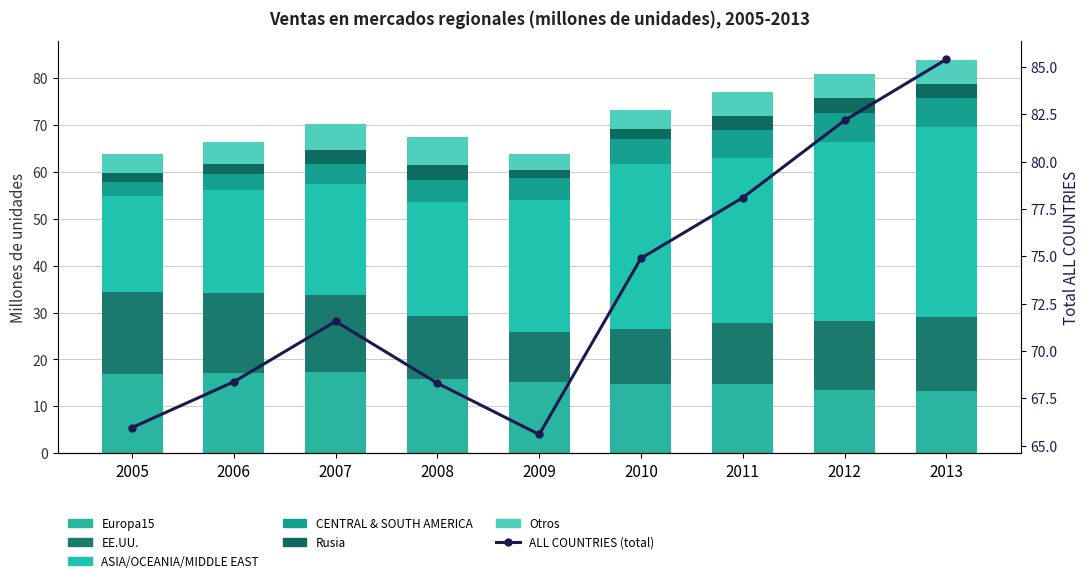

What is the average value of the Otros series?

4.8